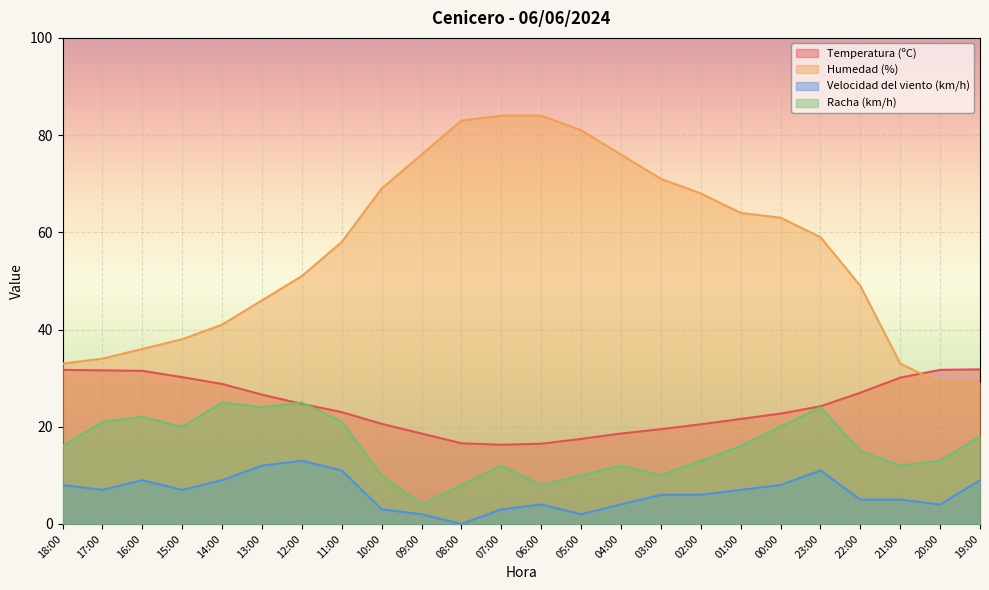

How many lines are shown in the chart?

4